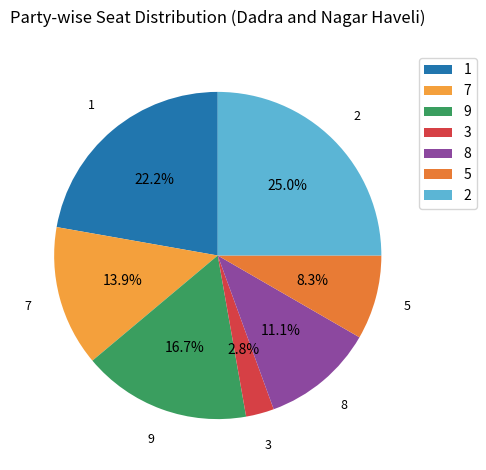

What portion of the pie excludes 9?

83.3%